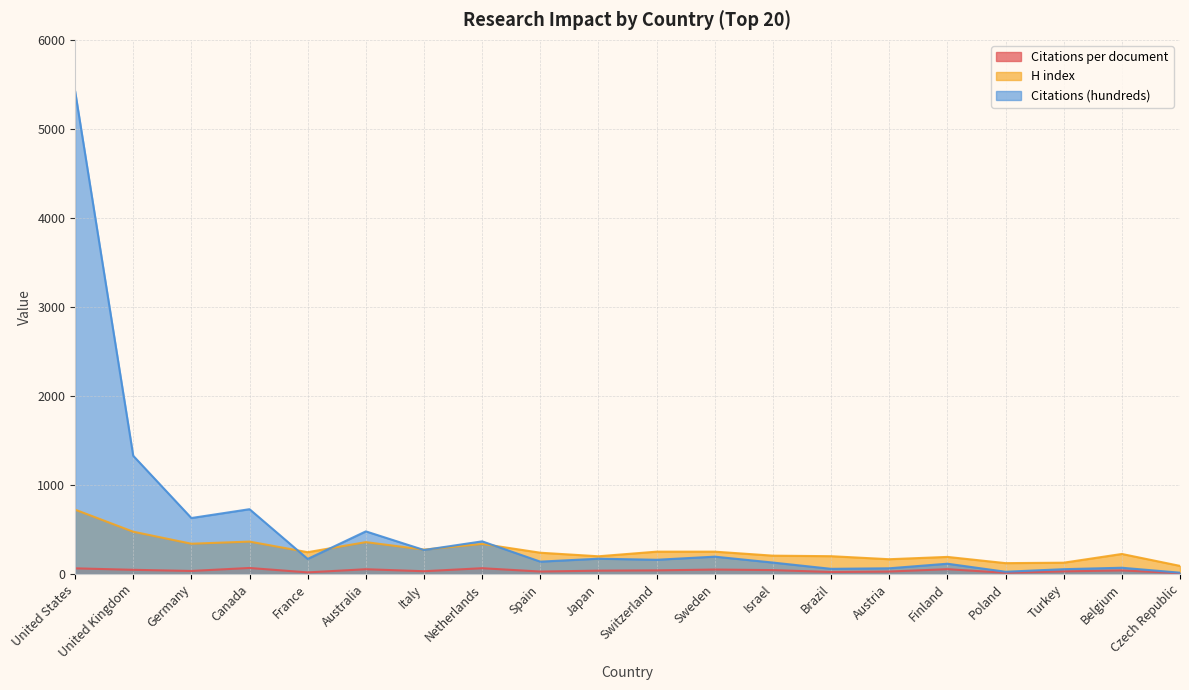

What is the sum of all Citations (hundreds) values?

10610.1